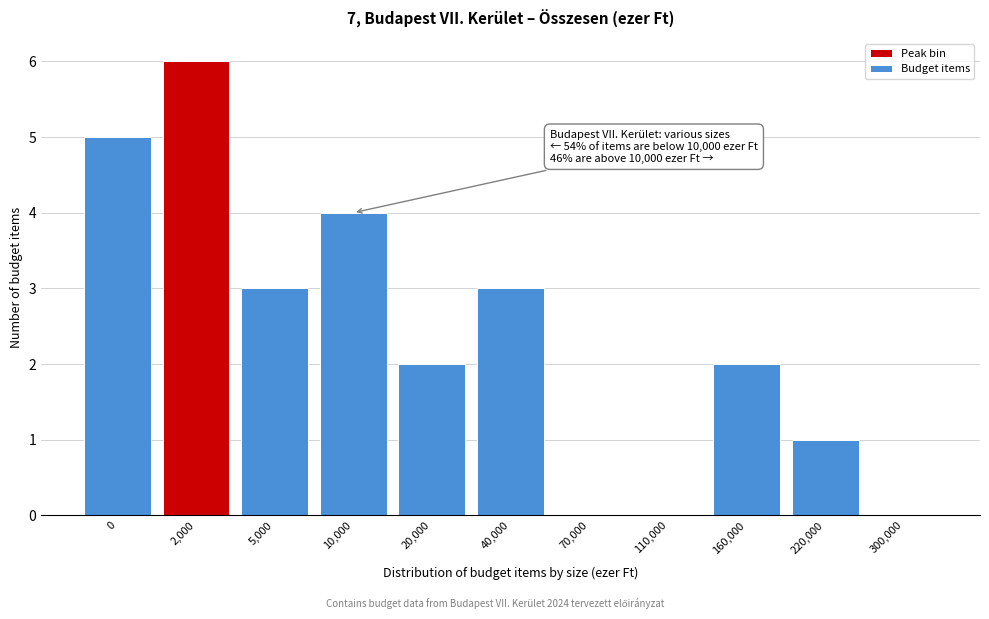

Reading left to right, extract all data points from this chart.

0=5	2,000=6	5,000=3	10,000=4	20,000=2	40,000=3	70,000=0	110,000=0	160,000=2	220,000=1	300,000=0